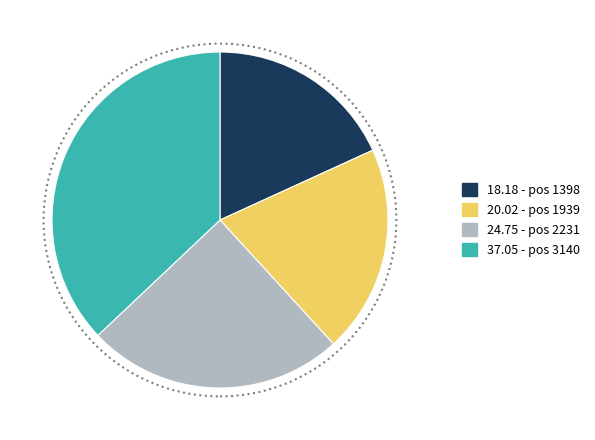

Is there any slice that represents more than half of the pie?

No